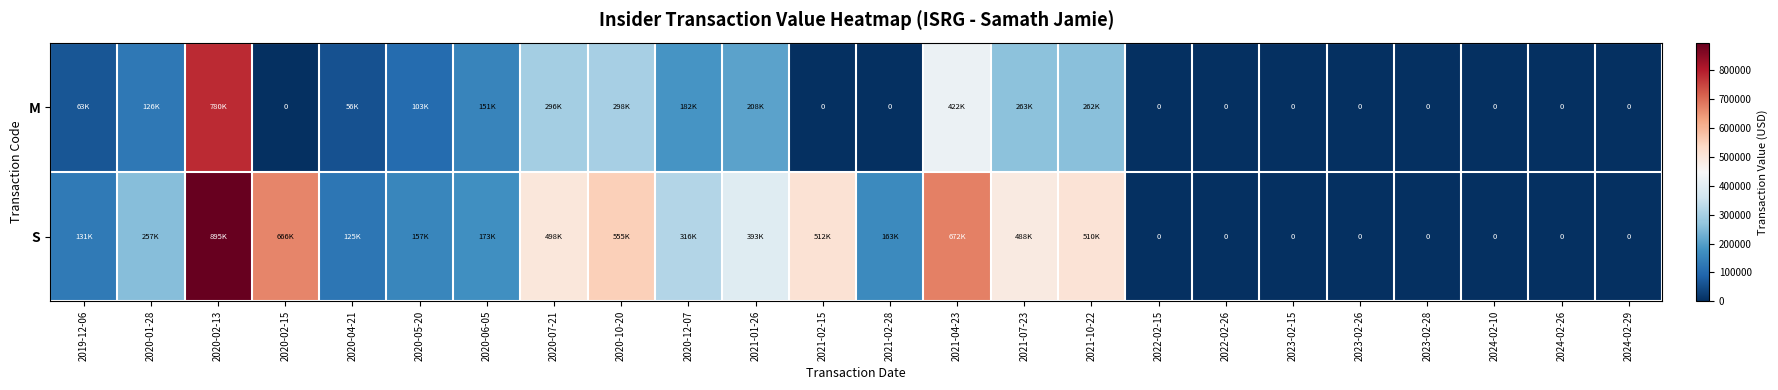

Read the M value at 2021-07-23, to the nearest 50.

263400